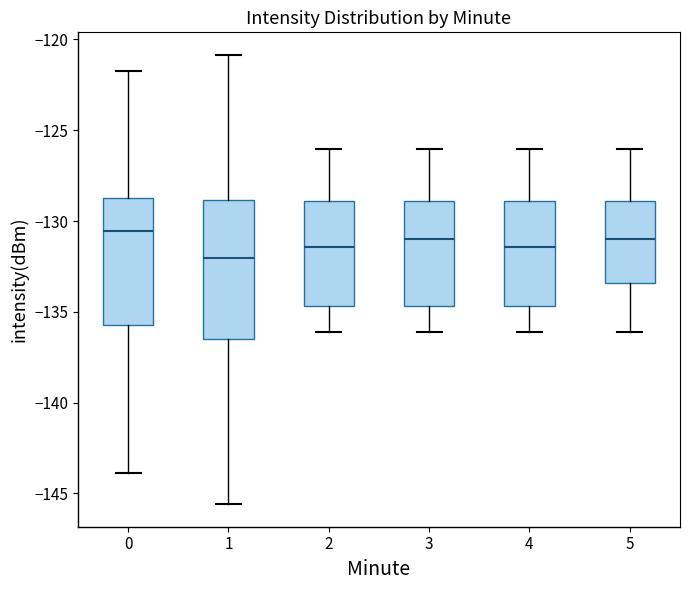

Reading left to right, transcribe this box plot: for each box, give where its median line is, the range the box spans, and where its two whiskers end, as read against the y-axis. The values are not printed on the chart, so give them approximately, as read against the axis.

0: median -130.5, box -135.5 to -128.5, whiskers -144.0 to -121.5
1: median -132.0, box -136.5 to -129.0, whiskers -145.5 to -121.0
2: median -131.5, box -134.5 to -129.0, whiskers -136.0 to -126.0
3: median -131.0, box -134.5 to -129.0, whiskers -136.0 to -126.0
4: median -131.5, box -134.5 to -129.0, whiskers -136.0 to -126.0
5: median -131.0, box -133.5 to -129.0, whiskers -136.0 to -126.0